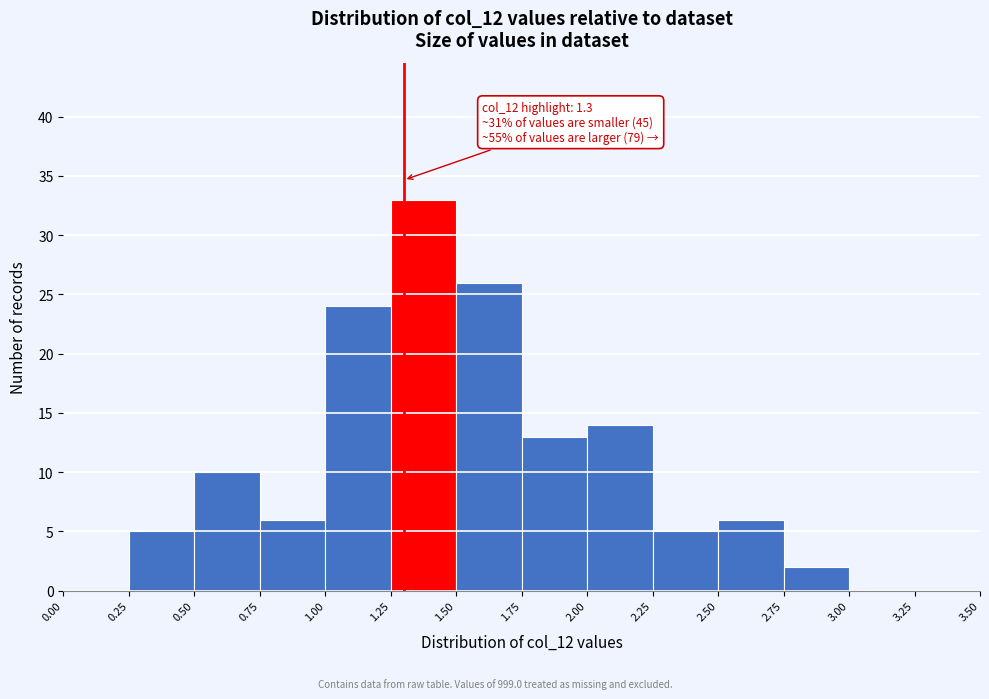

Over which range of the x-axis is the bar tallest?

1.25 to 1.50